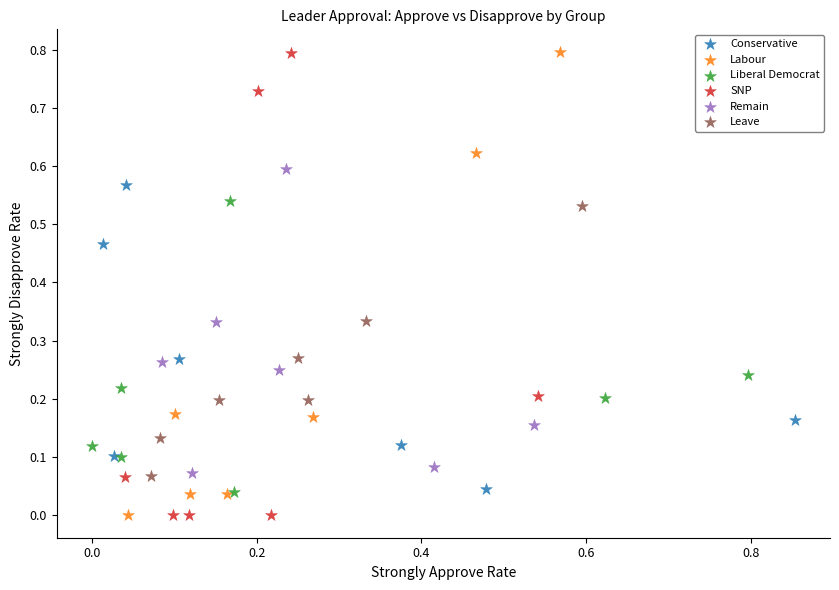

What are all the series names shown in the legend?

Conservative, Labour, Liberal Democrat, SNP, Remain, Leave